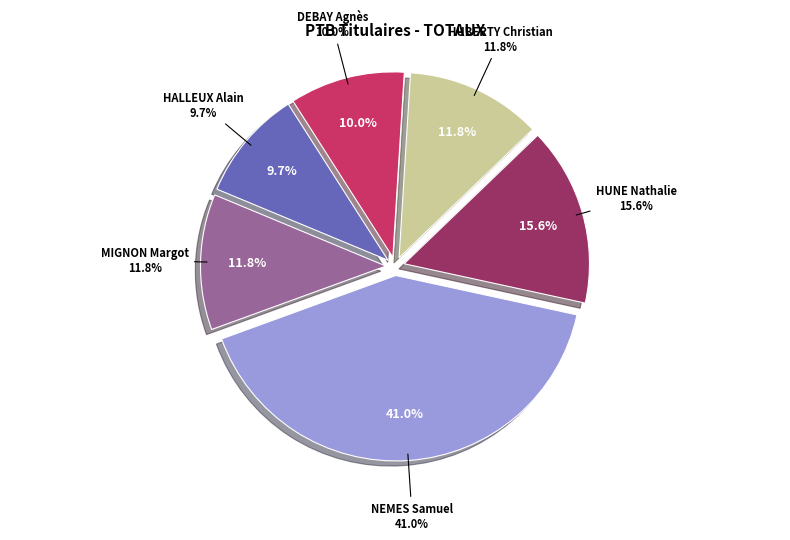

To the nearest percent, what is the average slice percentage?

17%